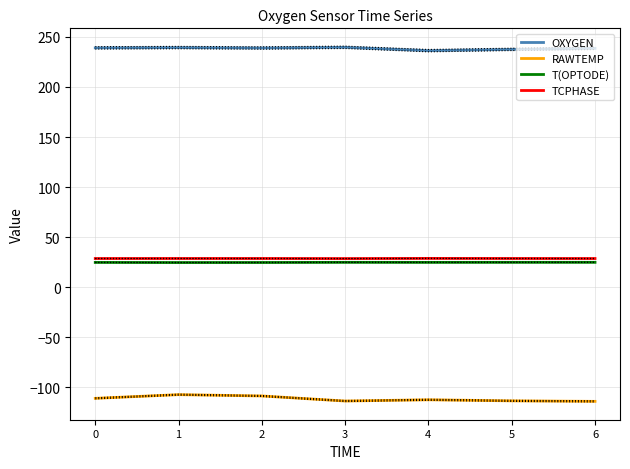

Which series changed the most between 0 and 3?

RAWTEMP